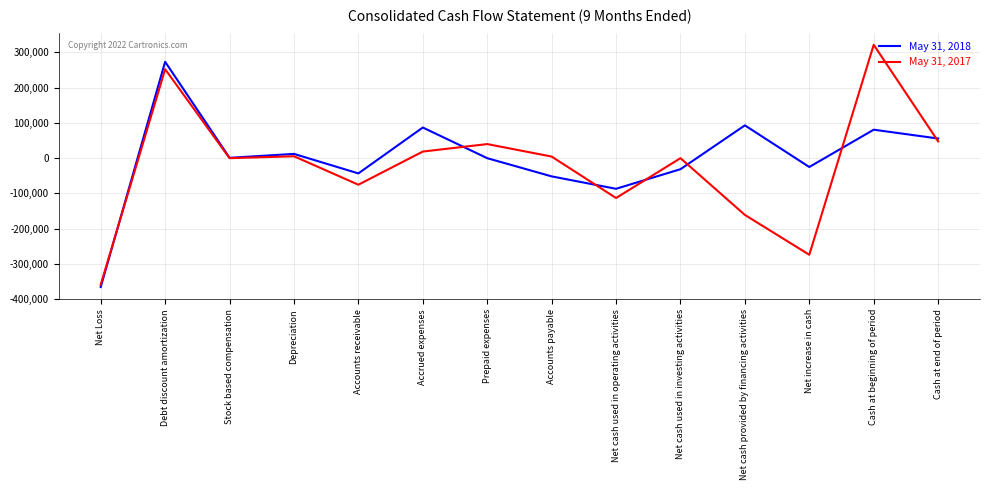

Which series has the widest spread of values?

May 31, 2017